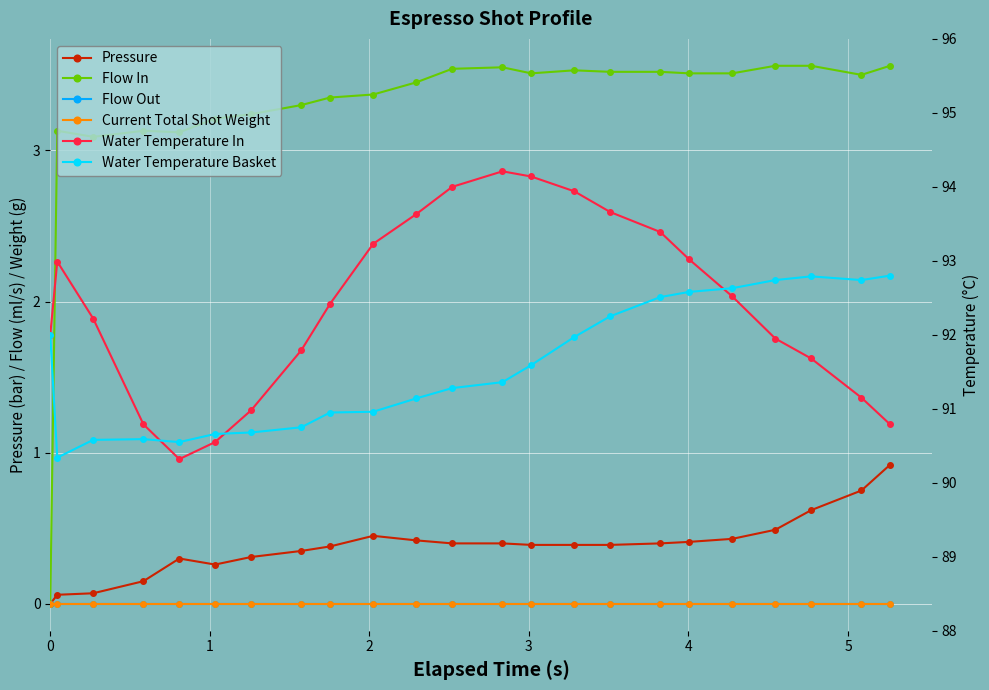

What is the value of the Water Temperature In point at the 21st from the left?

91.7